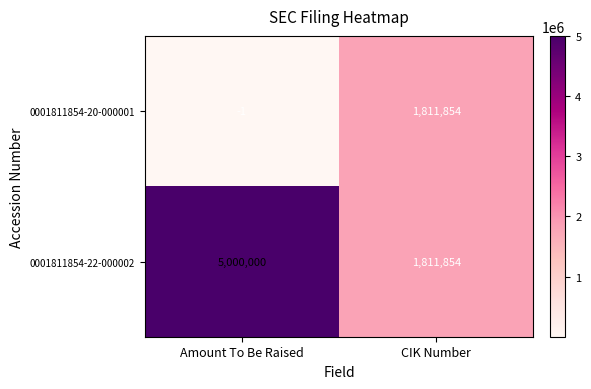

What value does the 0001811854-22-000002 series have at Amount To Be Raised?

5000000